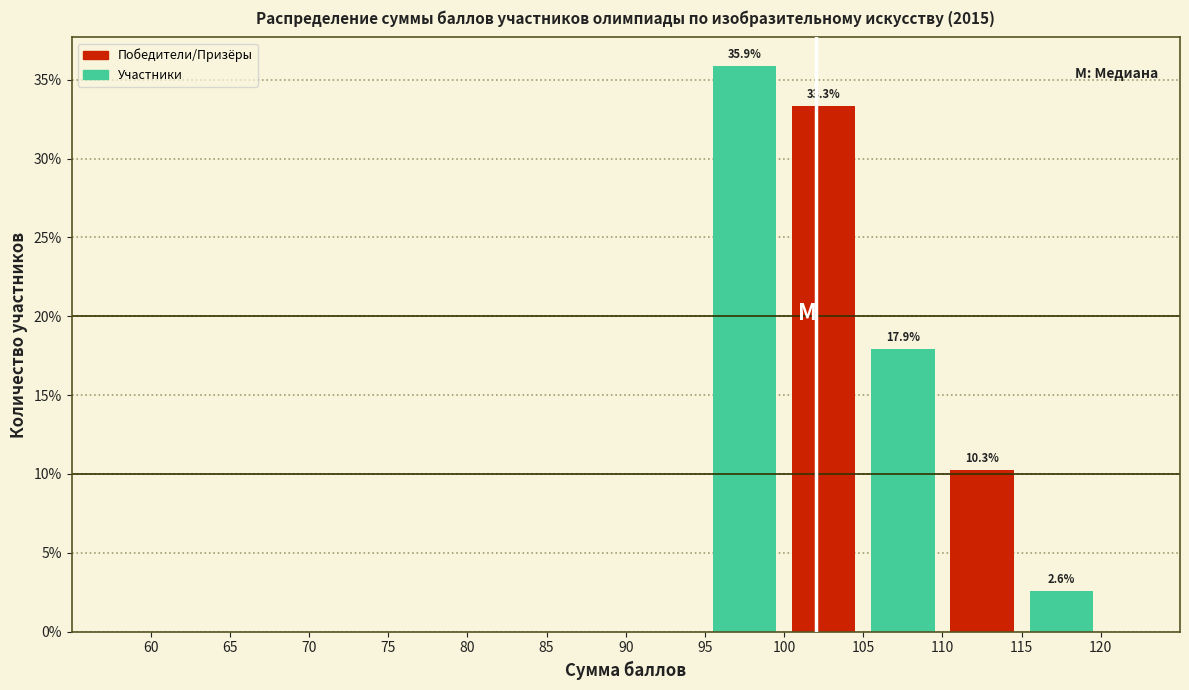

Over which range of the x-axis is the bar tallest?

95 to 100